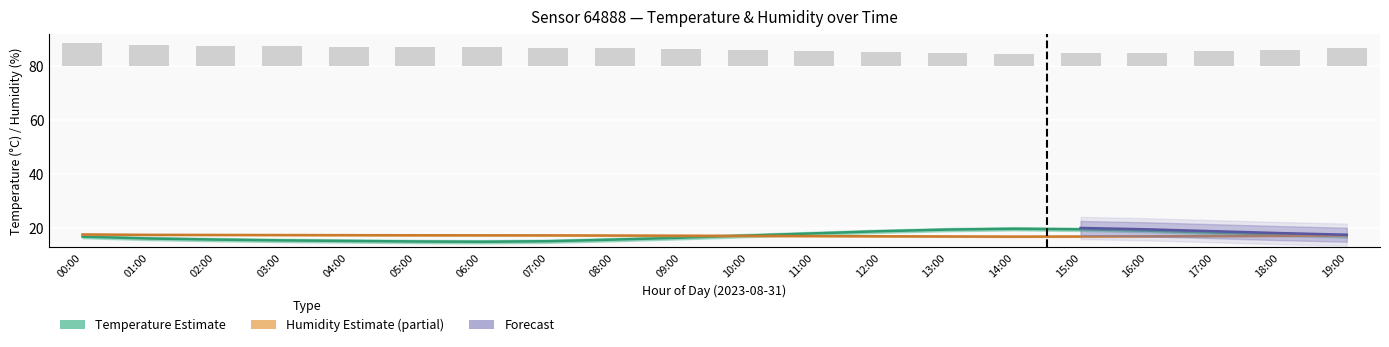

Which series has the largest range (max minus min)?

temperature